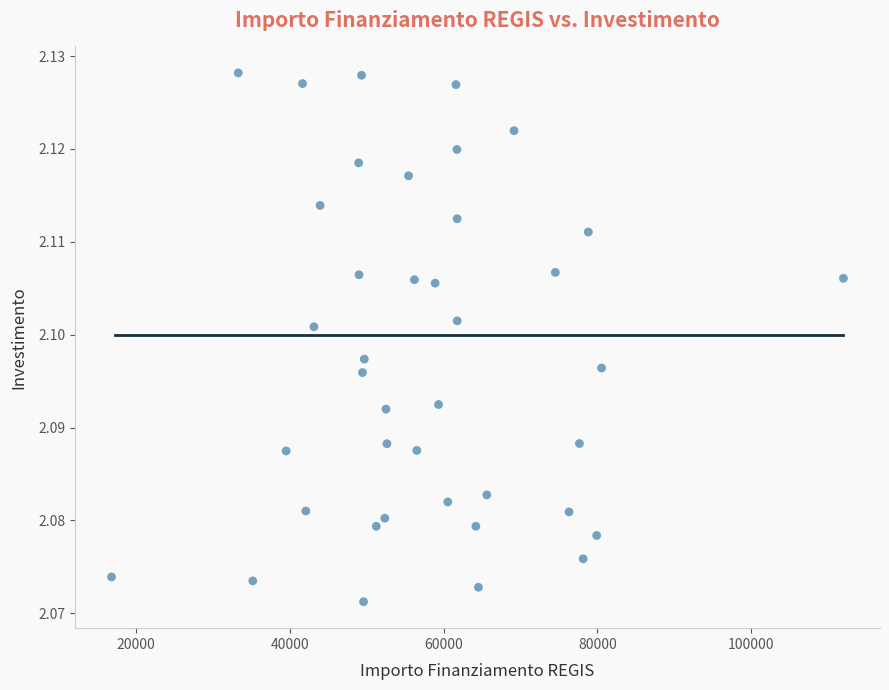

What is the range of X values (max minus min)?

95206.9